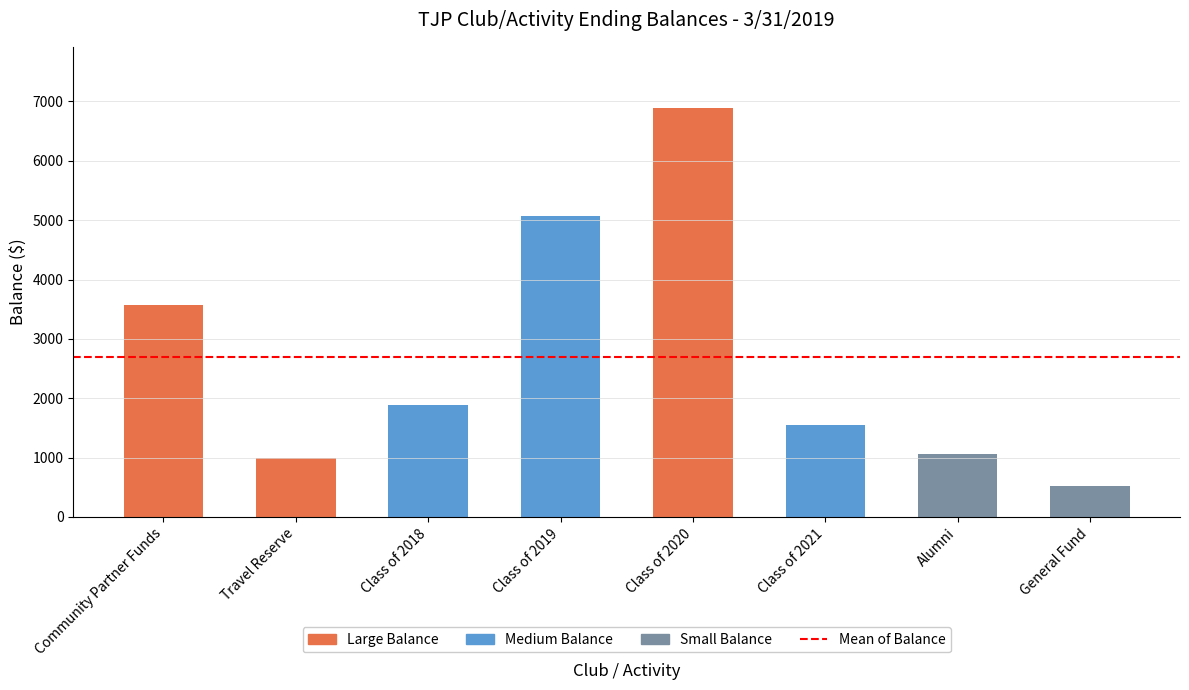

What is the label of the 3rd bar from the left?

Class of 2018